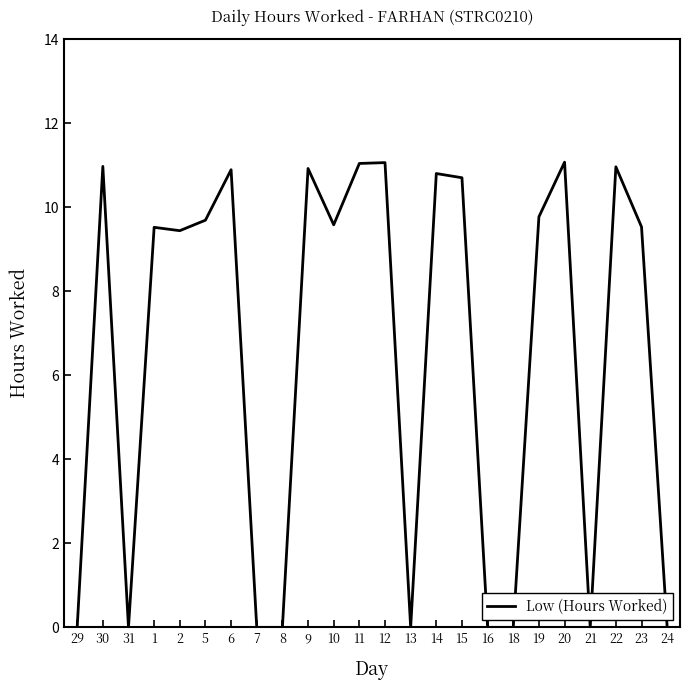

The value at 29 is 0.0. True or false?

True